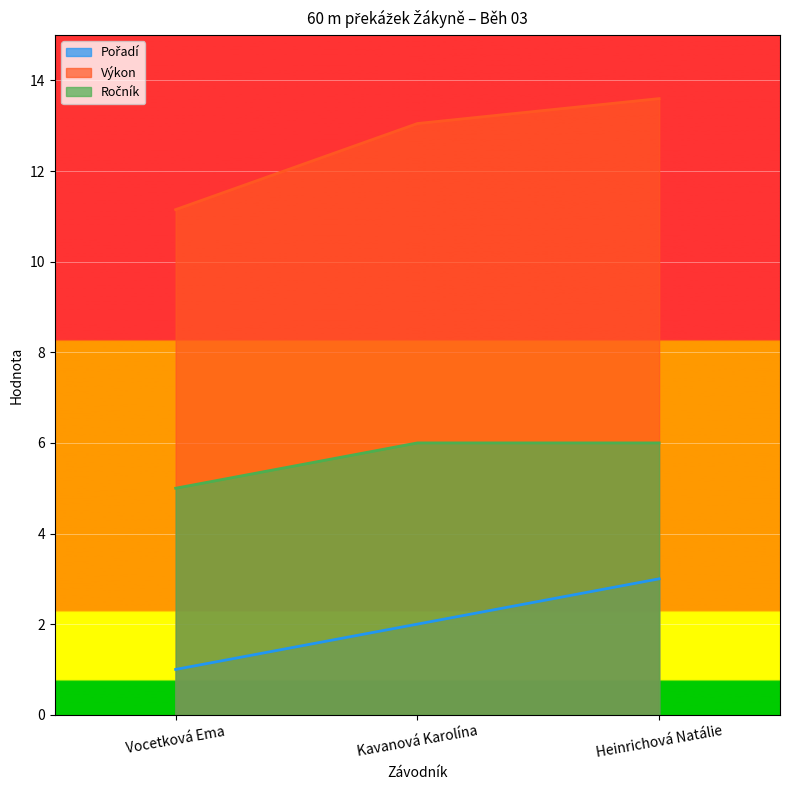

Rank the series by their maximum value, from lowest to highest.

Pořadí, Ročník, Výkon